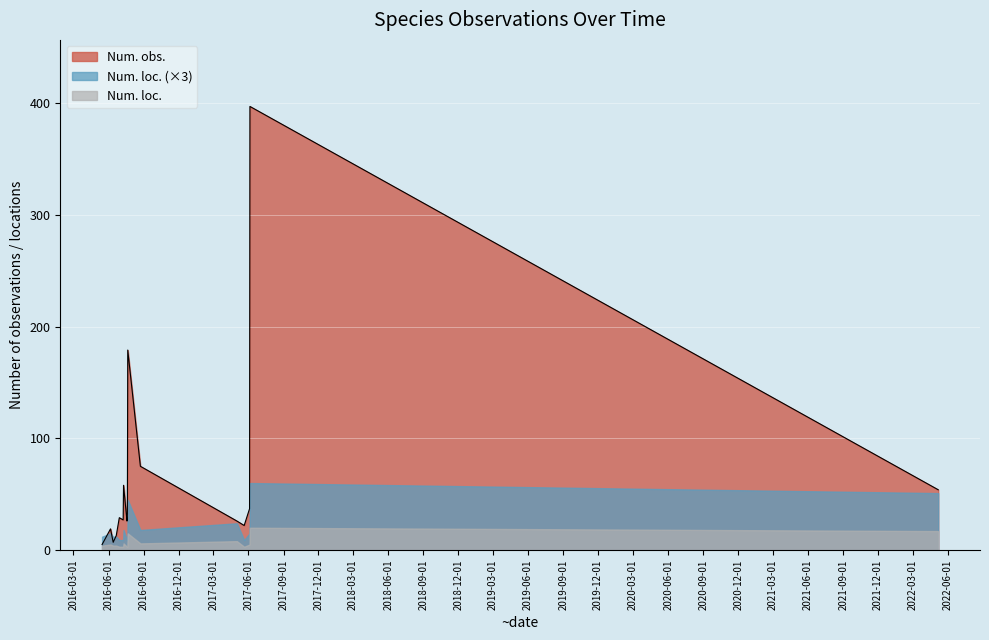

Between 2017-05-21 and 2016-06-06, which is larger?

2017-05-21